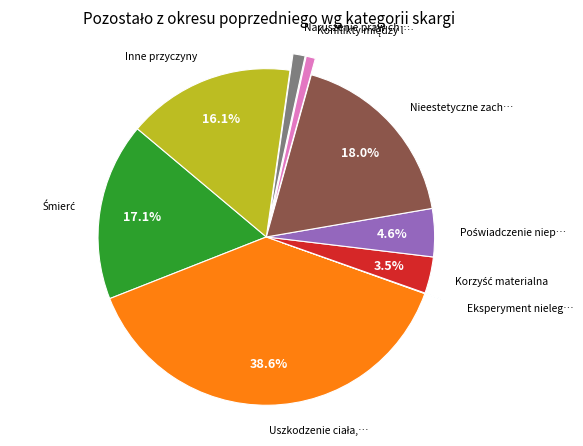

Is there any slice that represents more than half of the pie?

No